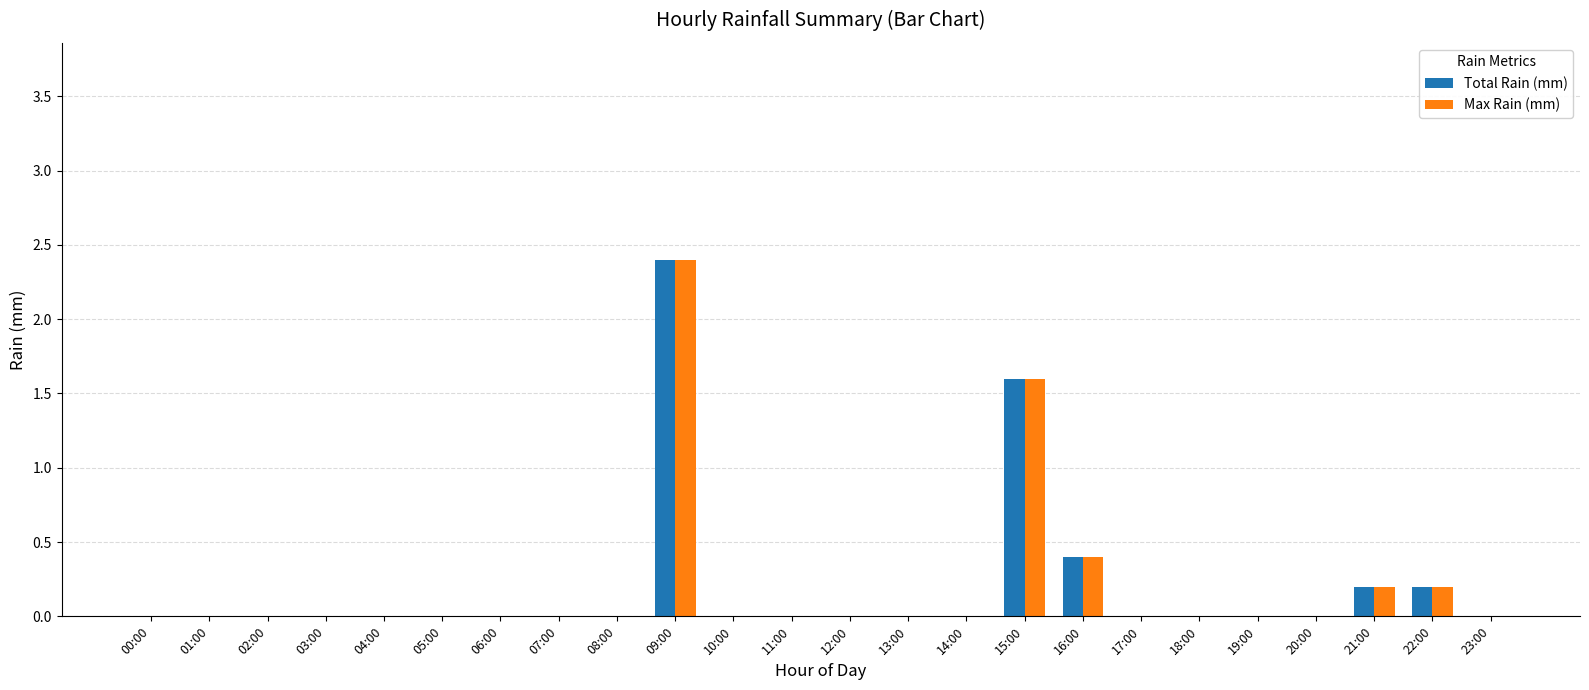

Reading left to right, transcribe all the data shown in this chart.

Total Rain (mm): 00:00=0.0	01:00=0.0	02:00=0.0	03:00=0.0	04:00=0.0	05:00=0.0	06:00=0.0	07:00=0.0	08:00=0.0	09:00=2.4	10:00=0.0	11:00=0.0	12:00=0.0	13:00=0.0	14:00=0.0	15:00=1.6	16:00=0.4	17:00=0.0	18:00=0.0	19:00=0.0	20:00=0.0	21:00=0.2	22:00=0.2	23:00=0.0
Max Rain (mm): 00:00=0.0	01:00=0.0	02:00=0.0	03:00=0.0	04:00=0.0	05:00=0.0	06:00=0.0	07:00=0.0	08:00=0.0	09:00=2.4	10:00=0.0	11:00=0.0	12:00=0.0	13:00=0.0	14:00=0.0	15:00=1.6	16:00=0.4	17:00=0.0	18:00=0.0	19:00=0.0	20:00=0.0	21:00=0.2	22:00=0.2	23:00=0.0